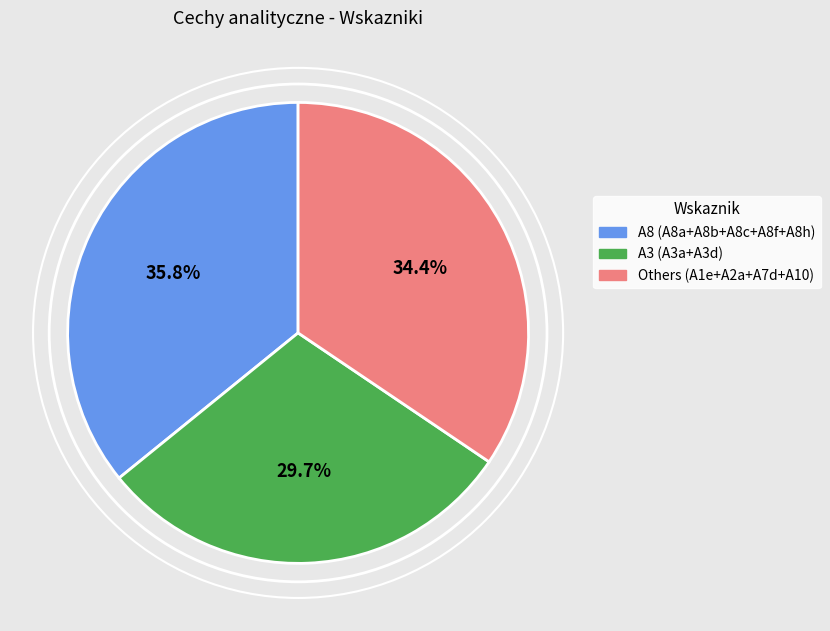

Is there a majority slice in this chart?

No